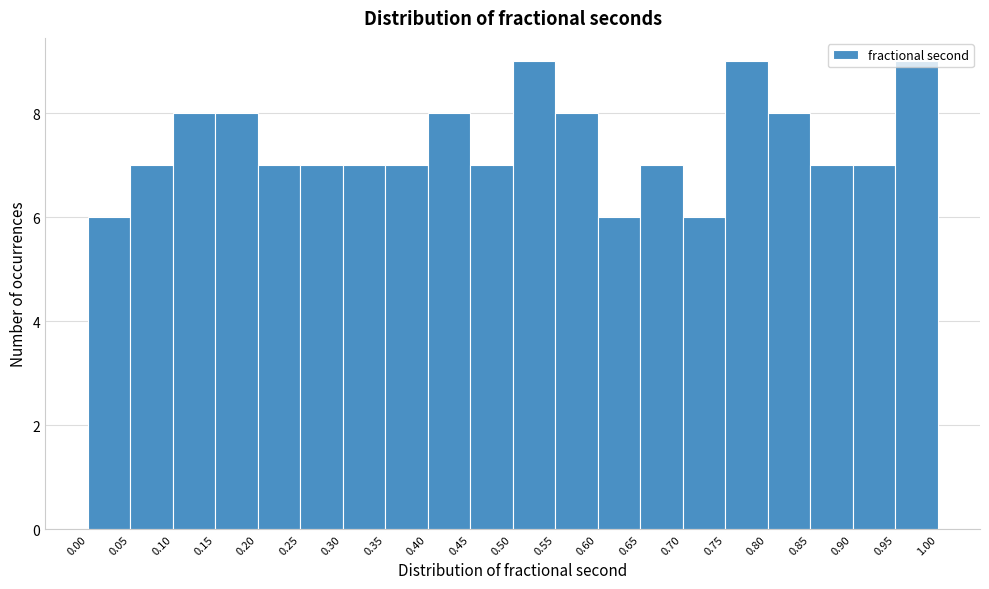

Reading left to right, transcribe this chart: for each bar, give the range it covers on the x-axis and its height. The values are not printed on the chart, so give them approximately, as read against the axis.

0.00 to 0.05: 6
0.05 to 0.10: 7
0.10 to 0.15: 8
0.15 to 0.20: 8
0.20 to 0.25: 7
0.25 to 0.30: 7
0.30 to 0.35: 7
0.35 to 0.40: 7
0.40 to 0.45: 8
0.45 to 0.50: 7
0.50 to 0.55: 9
0.55 to 0.60: 8
0.60 to 0.65: 6
0.65 to 0.70: 7
0.70 to 0.75: 6
0.75 to 0.80: 9
0.80 to 0.85: 8
0.85 to 0.90: 7
0.90 to 0.95: 7
0.95 to 1.00: 9